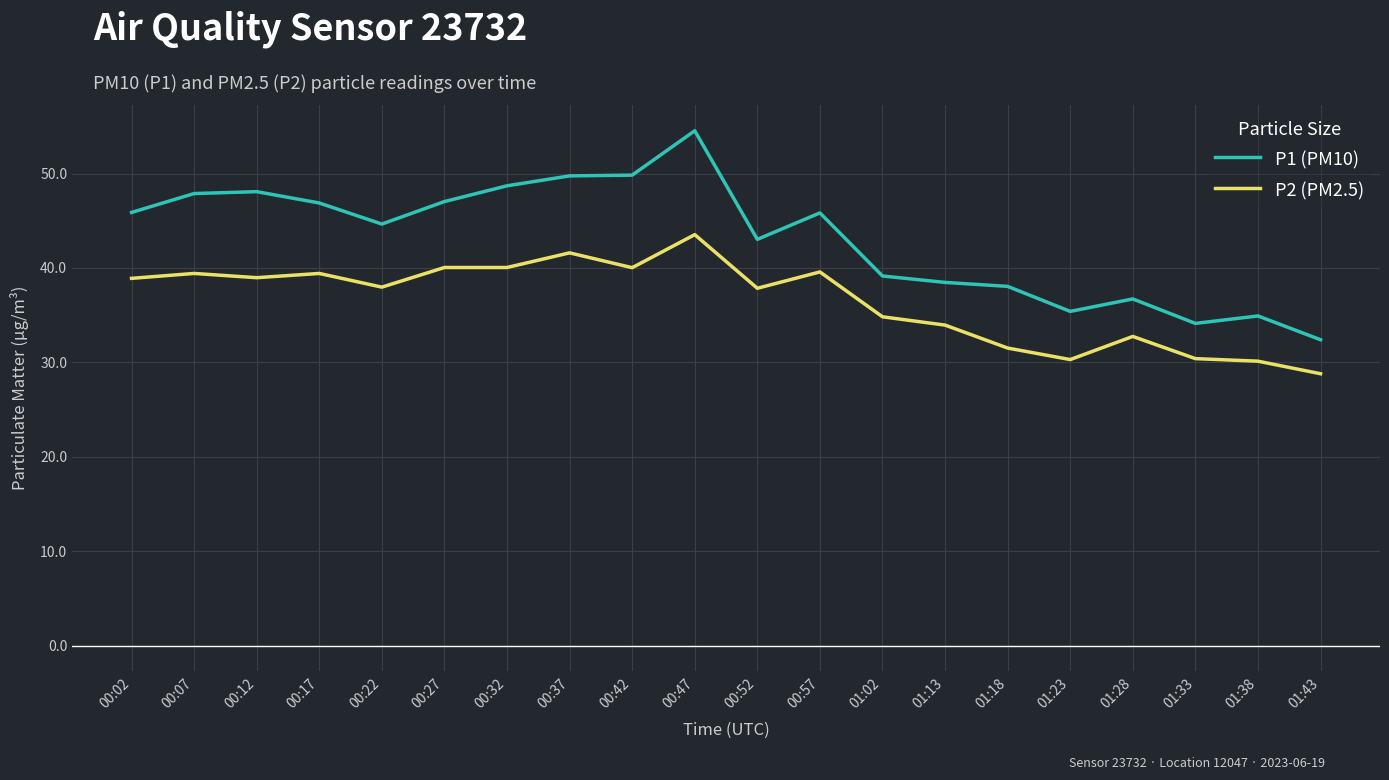

What position from the right is 00:27?

15